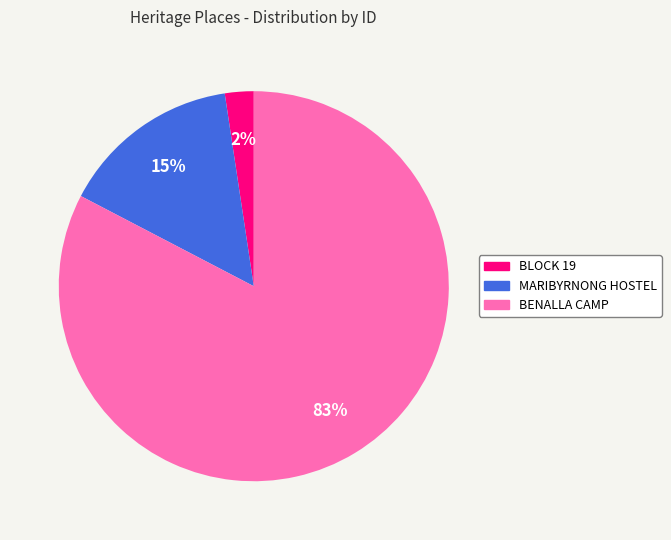

How many segments does this pie chart have?

3